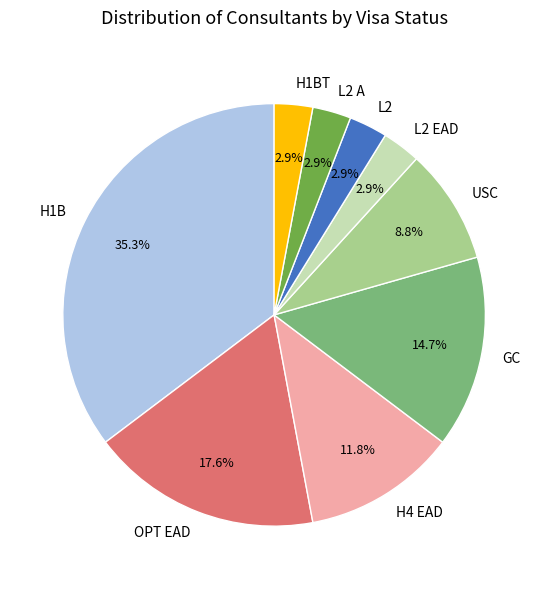

Count the number of slices in the pie.

9